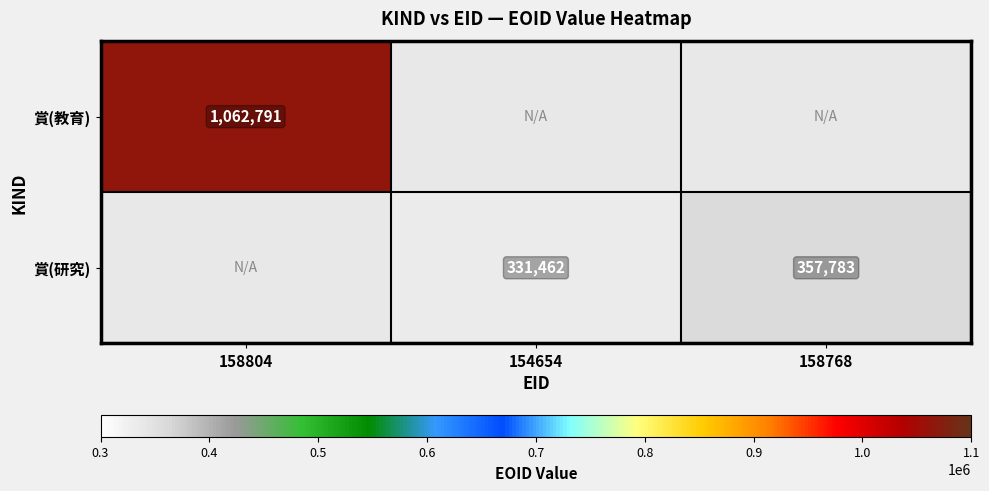

True or false: 賞(研究) has a value of 357783 at 158768.

True